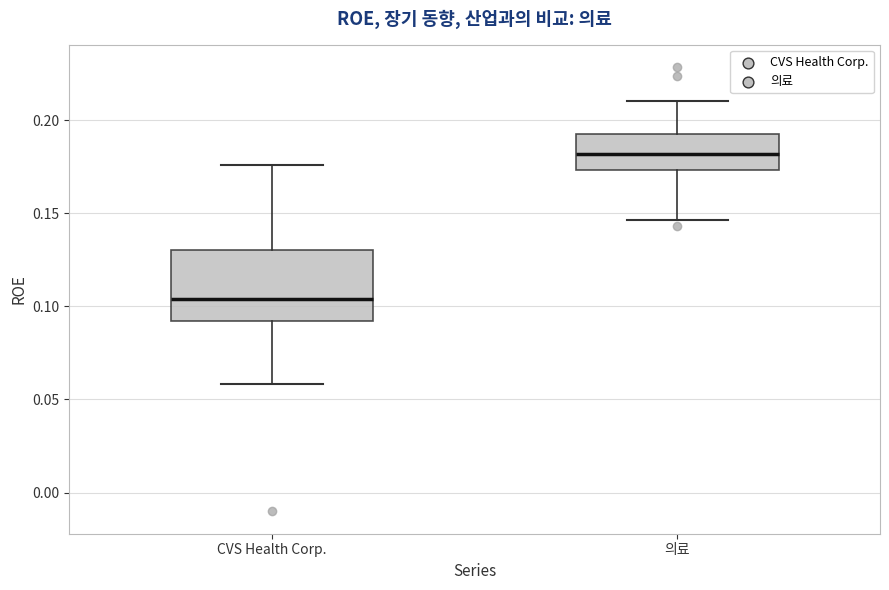

Reading left to right, read every box against the y-axis: the position of its median line, the range the box covers, and the ends of its whiskers. The values are not printed on the chart, so give them approximately, as read against the axis.

CVS Health Corp.: median 0.105, box 0.090 to 0.130, whiskers 0.060 to 0.175
의료: median 0.180, box 0.175 to 0.190, whiskers 0.145 to 0.210